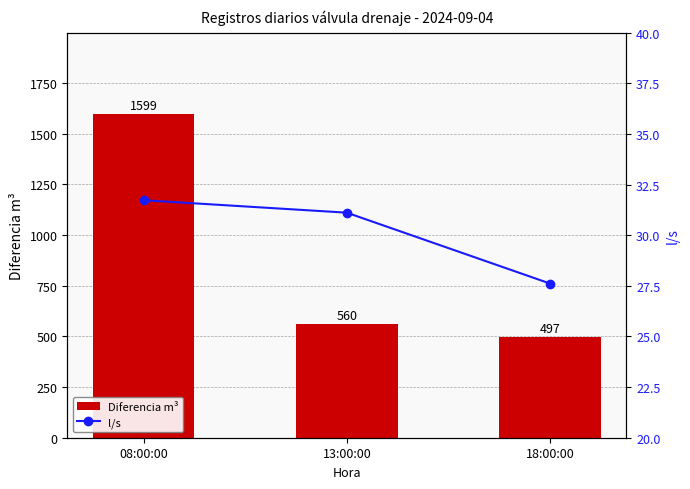

What is the sum of all Diferencia m³ values?

2656